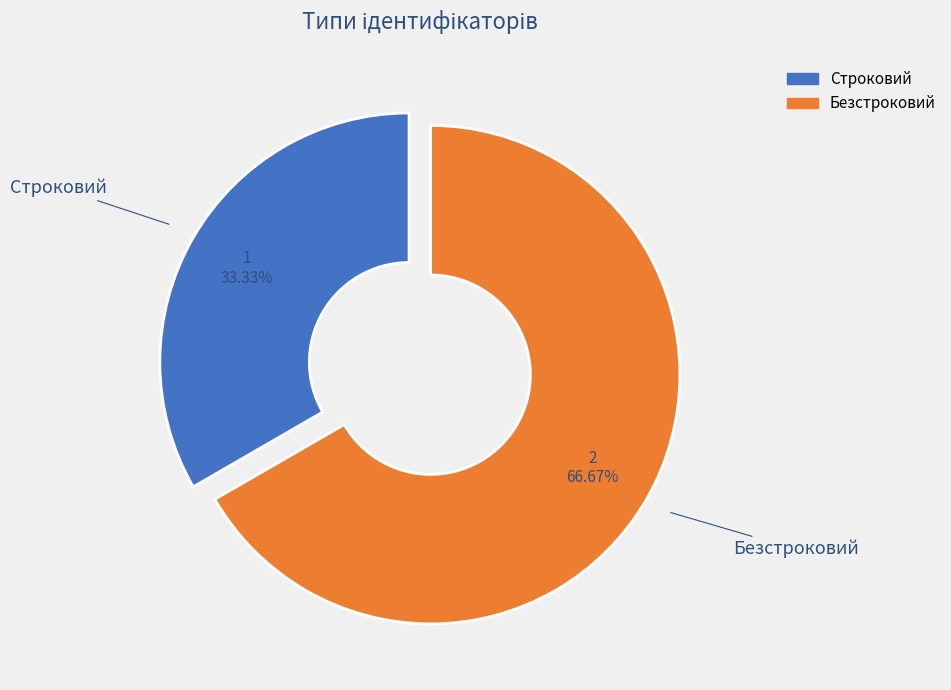

Which has a higher value, Строковий or Безстроковий?

Безстроковий